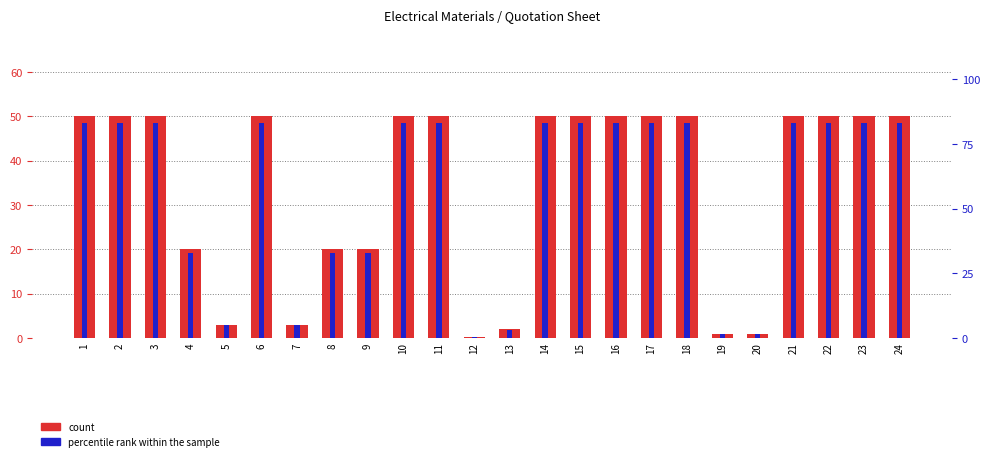

Reading left to right, list all the values displayed in this chart.

count: 50.0	50.0	50.0	20.0	3.0	50.0	3.0	20.0	20.0	50.0	50.0	0.2	2.0	50.0	50.0	50.0	50.0	50.0	1.0	1.0	50.0	50.0	50.0	50.0
percentile rank within the sample: 83.0	83.0	83.0	33.0	5.0	83.0	5.0	33.0	33.0	83.0	83.0	0.3	3.0	83.0	83.0	83.0	83.0	83.0	1.7	1.7	83.0	83.0	83.0	83.0